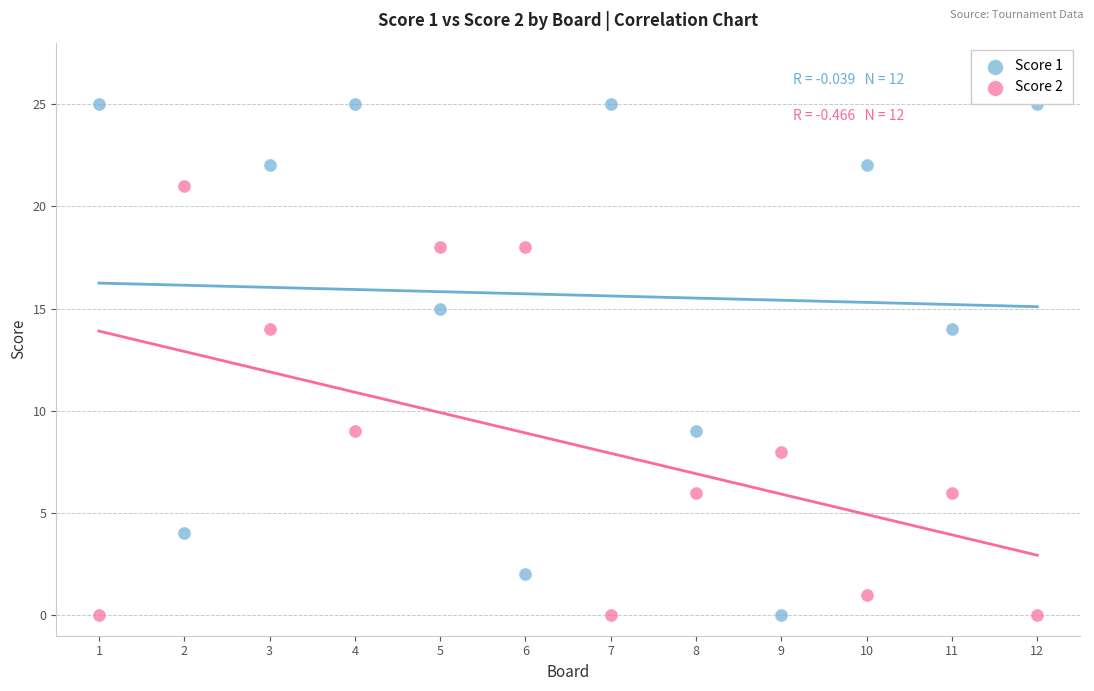

What are all the series names shown in the legend?

Score 1, Score 2